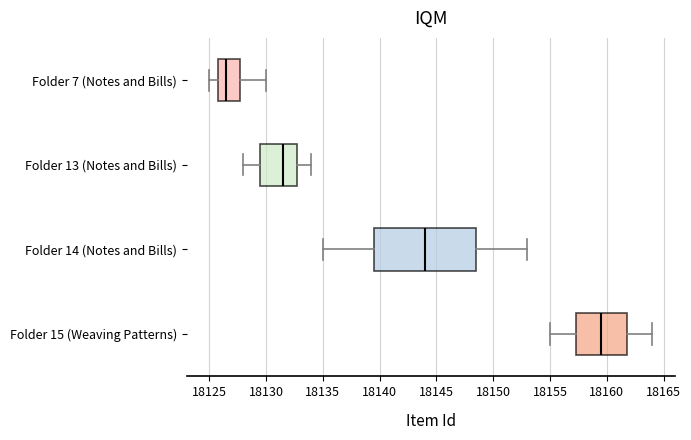

Reading bottom to top, read every box against the x-axis: the position of its median line, the range the box covers, and the ends of its whiskers. The values are not printed on the chart, so give them approximately, as read against the axis.

Folder 15 (Weaving Patterns): median 18159.5, box 18157.5 to 18162.0, whiskers 18155.0 to 18164.0
Folder 14 (Notes and Bills): median 18144.0, box 18139.5 to 18148.5, whiskers 18135.0 to 18153.0
Folder 13 (Notes and Bills): median 18131.5, box 18129.5 to 18133.0, whiskers 18128.0 to 18134.0
Folder 7 (Notes and Bills): median 18126.5, box 18126.0 to 18128.0, whiskers 18125.0 to 18130.0